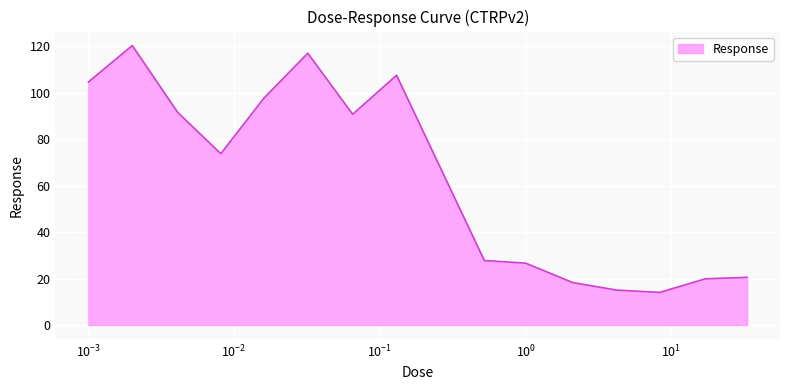

What is the difference between the maximum and minimum values?

106.3